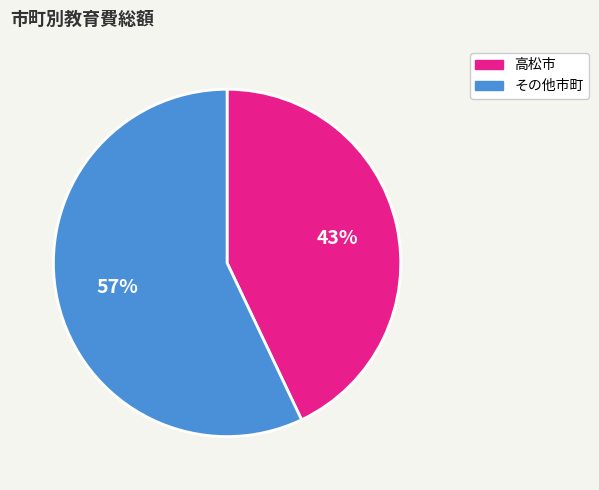

To the nearest percent, what is the average slice percentage?

50%